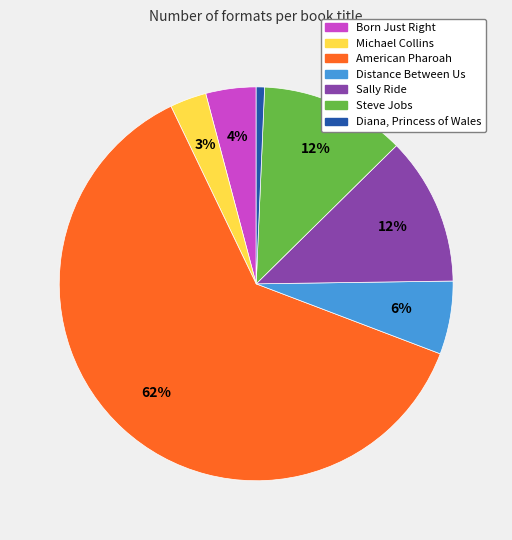

Does any single category account for the majority?

Yes